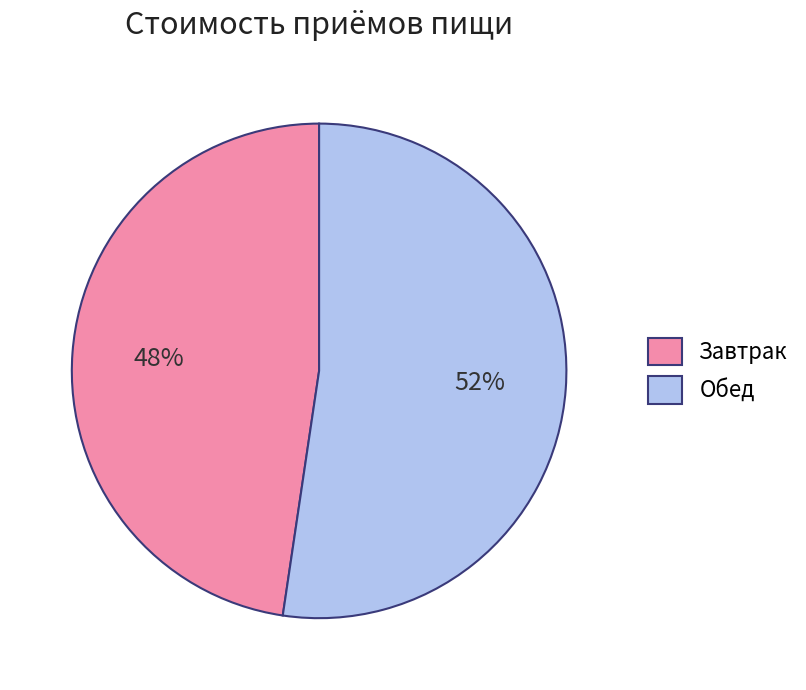

To the nearest percent, what portion does Обед represent?

52%